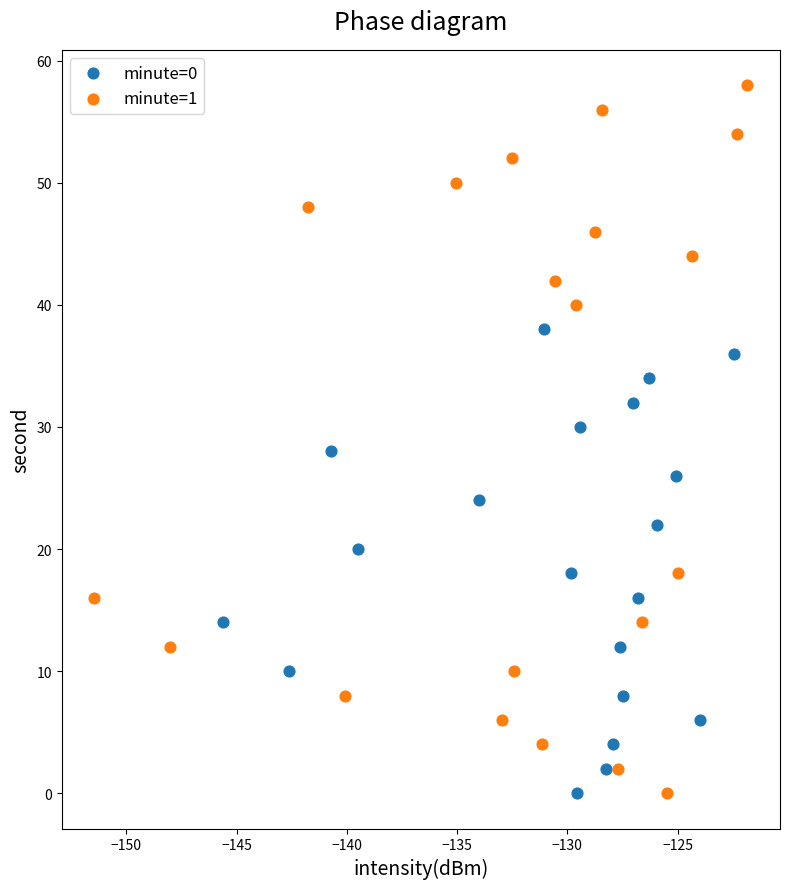

Which series contains the highest Y value?

minute=1